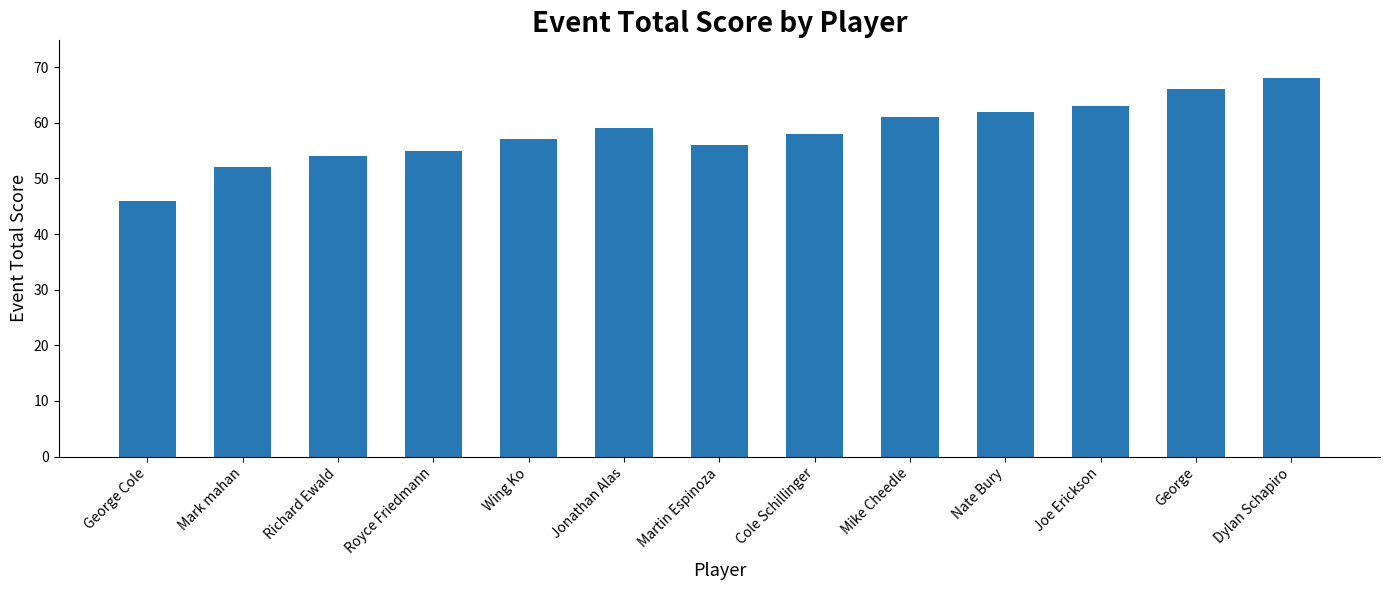

At which label does the data first exceed 58?

Jonathan Alas